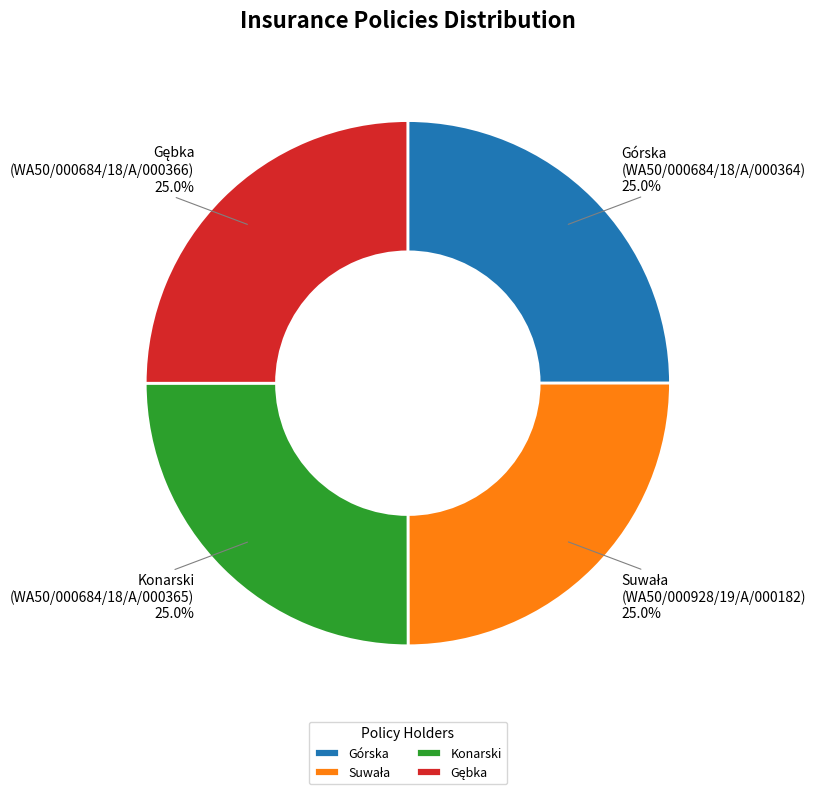

How many slices are in this pie chart?

4